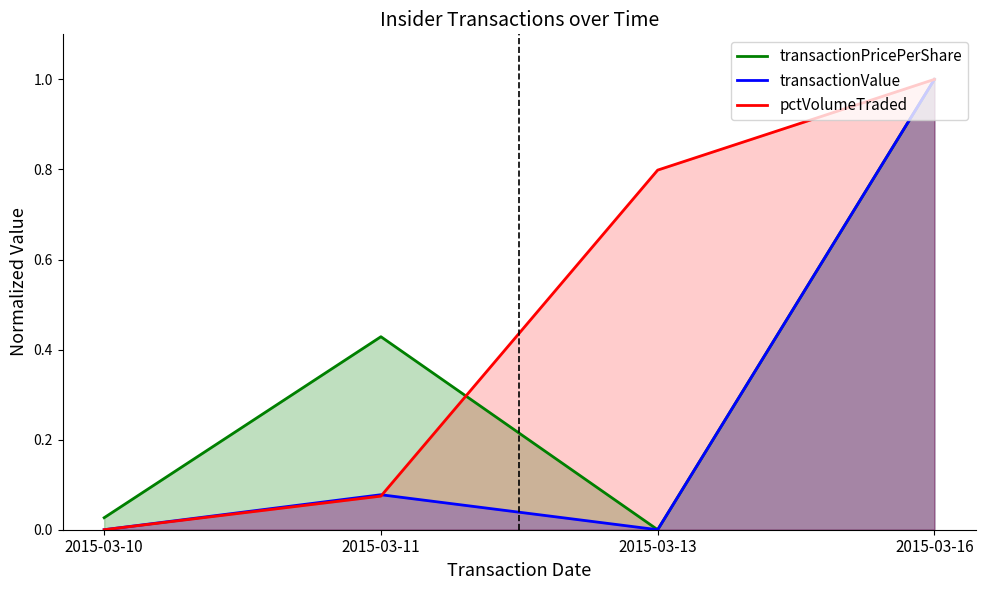

Between 2015-03-11 and 2015-03-13, which series saw the biggest shift?

pctVolumeTraded